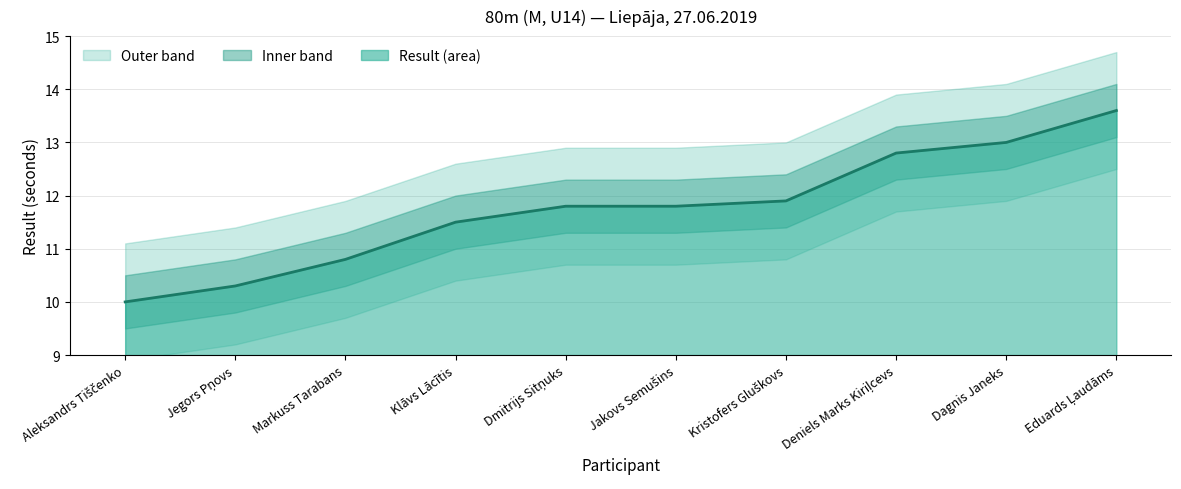

What is the greatest value displayed?

13.6